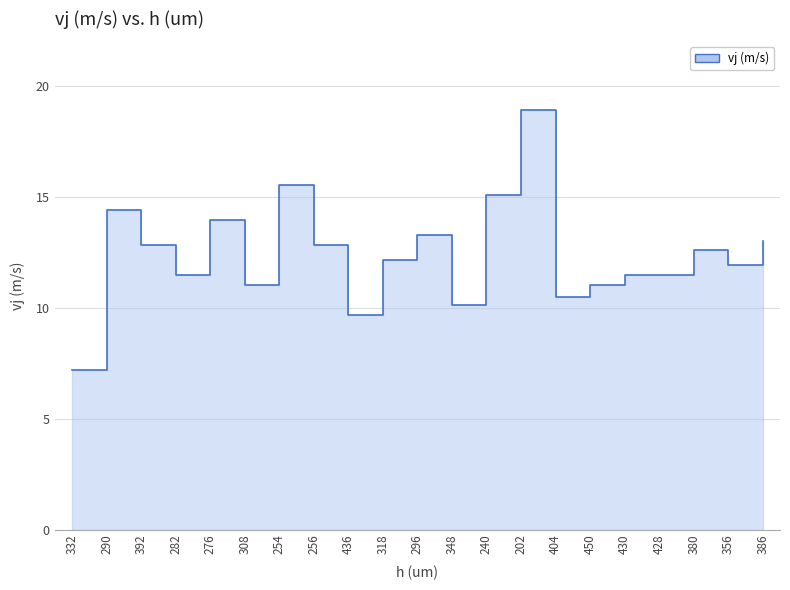

The chart shows a value of 15.1 at 240. True or false?

True